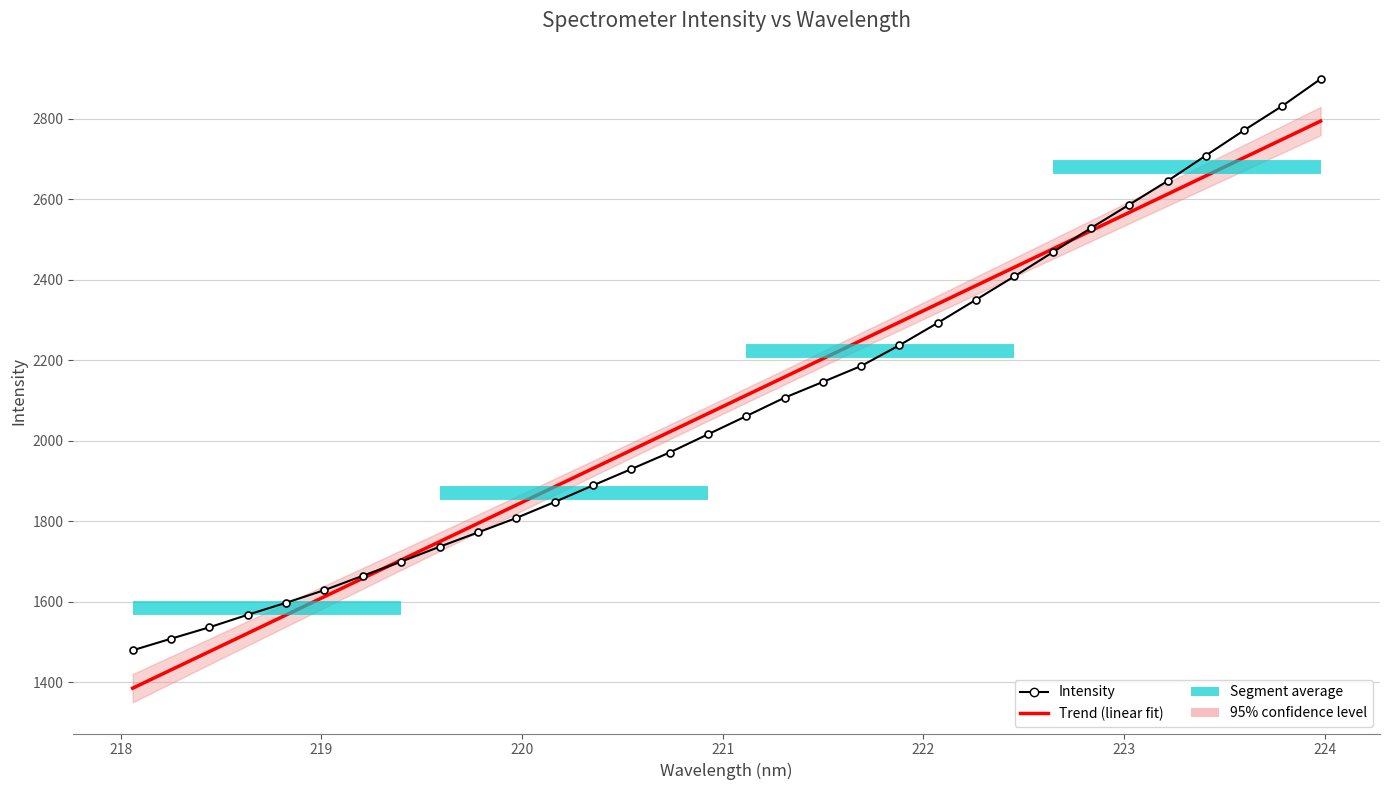

How many lines are shown in the chart?

2